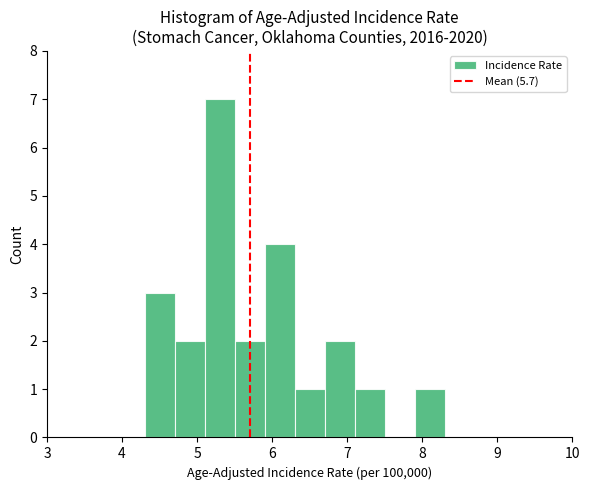

What is the height of the bar covering 5.5 to 5.9 on the x-axis? The values are not printed on the chart, so give them approximately, as read against the axis.

2